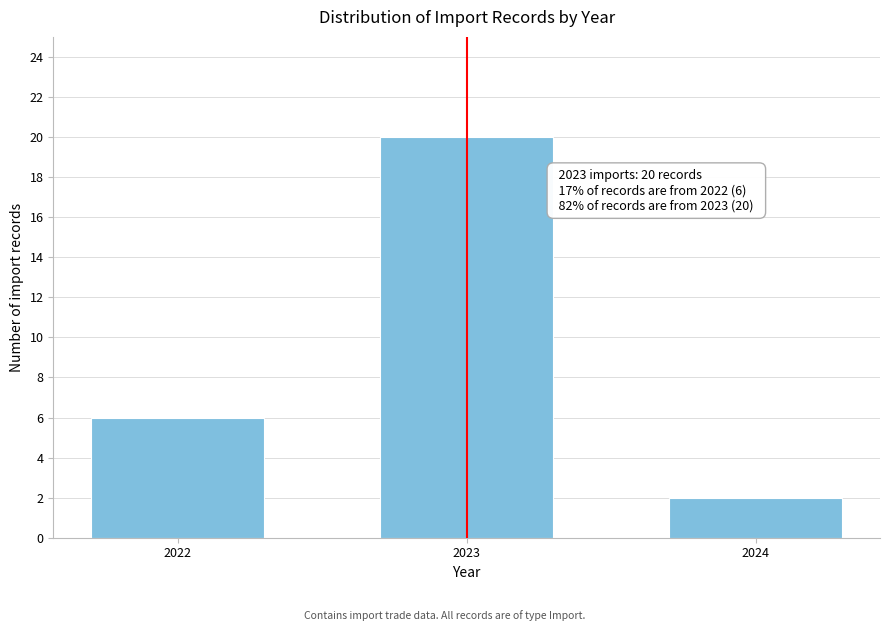

Reading left to right, list all the values displayed in this chart.

6	20	2